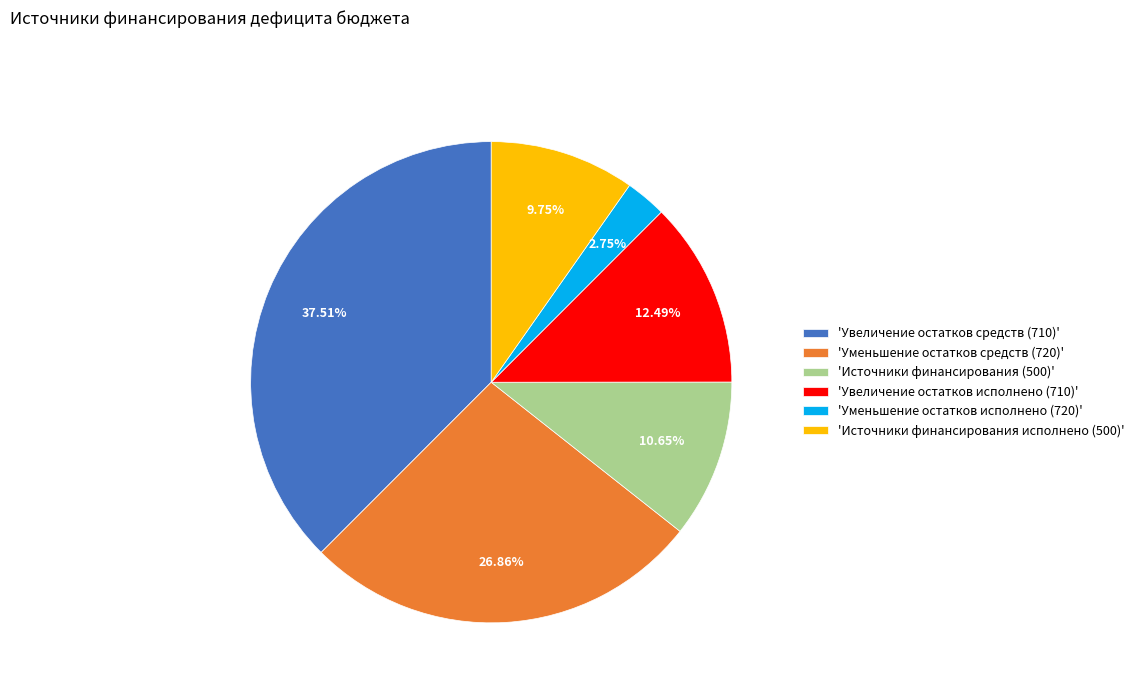

Count the number of slices in the pie.

6